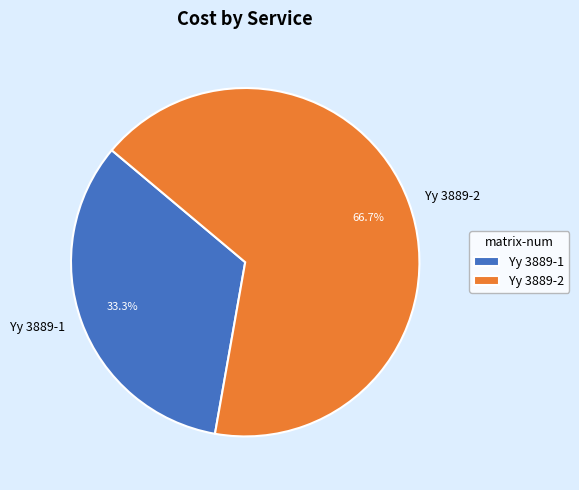

Rank the categories by value from lowest to highest.

Yy 3889-1, Yy 3889-2